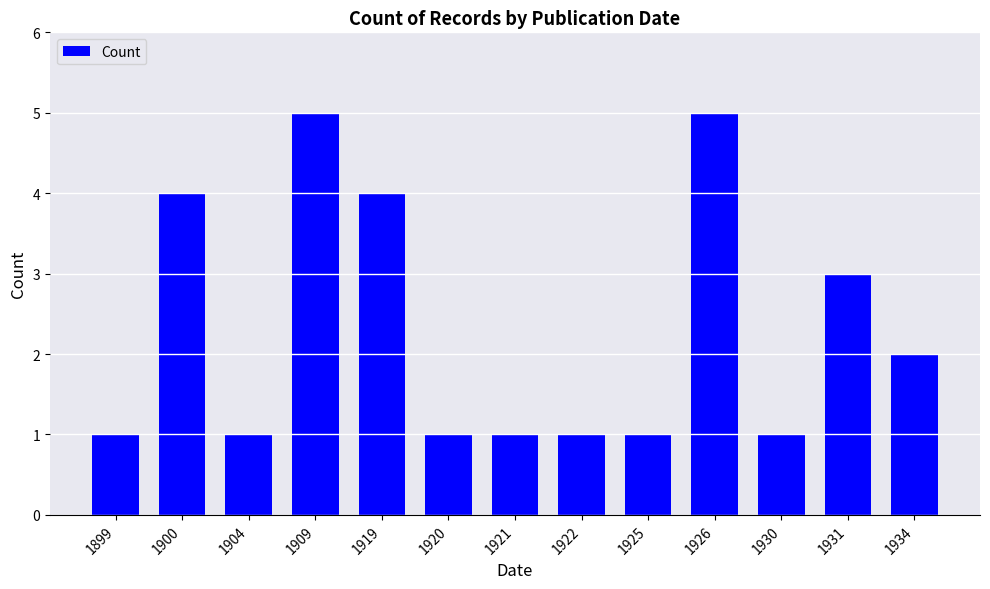

What is the greatest value displayed?

5